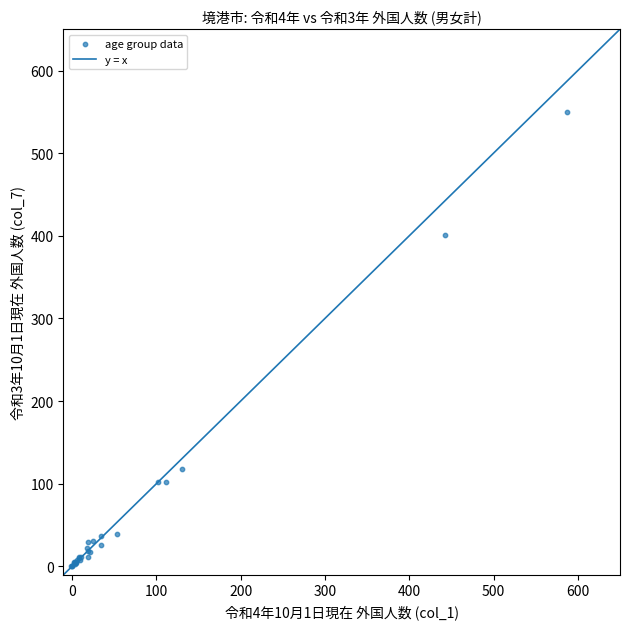

What Y value in the scatter plot is closest to 275?

401